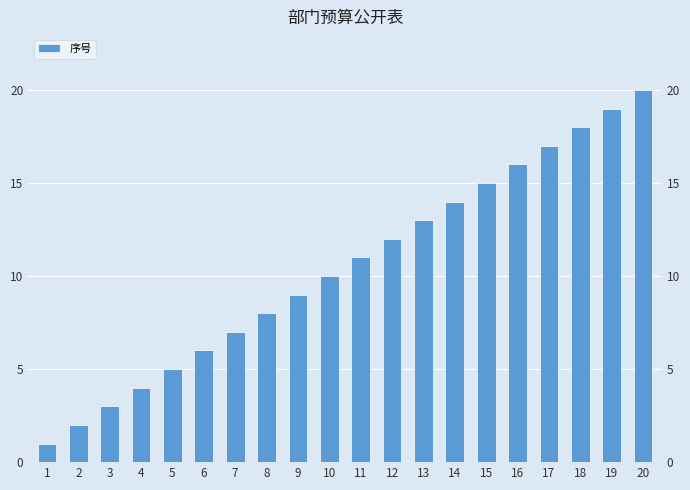

What is the difference between the values at 12 and 9?

3